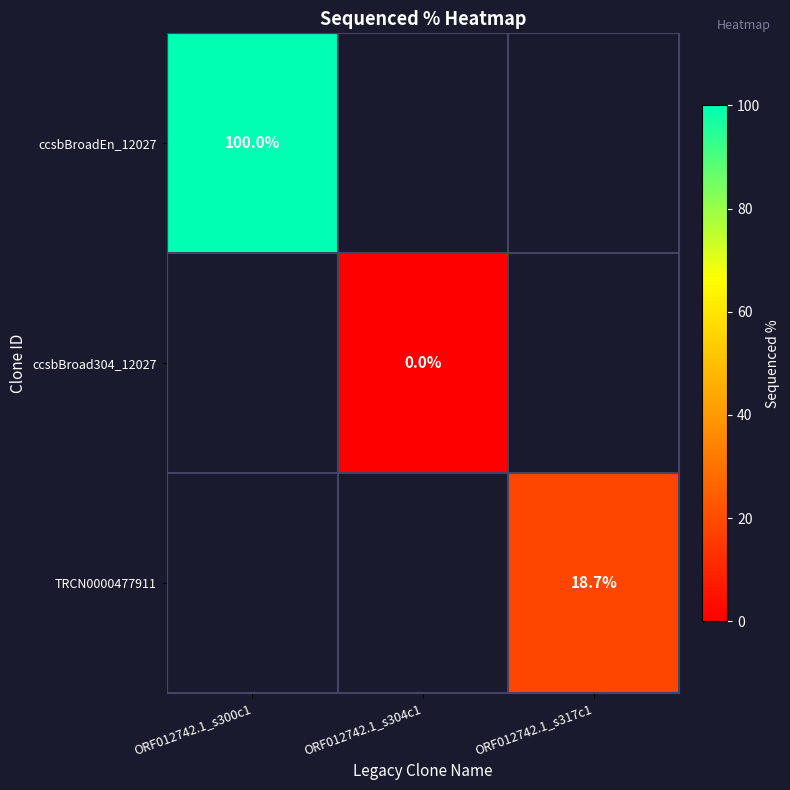

The value of TRCN0000477911 at ORF012742.1_s317c1 is 29.0. True or false?

False